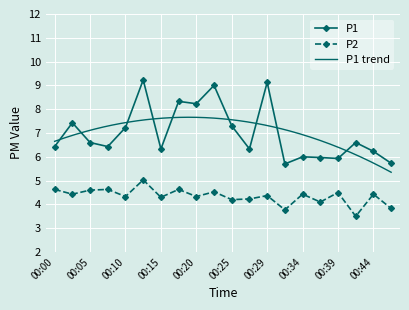

Where does the P2 series first go above 4?

00:00